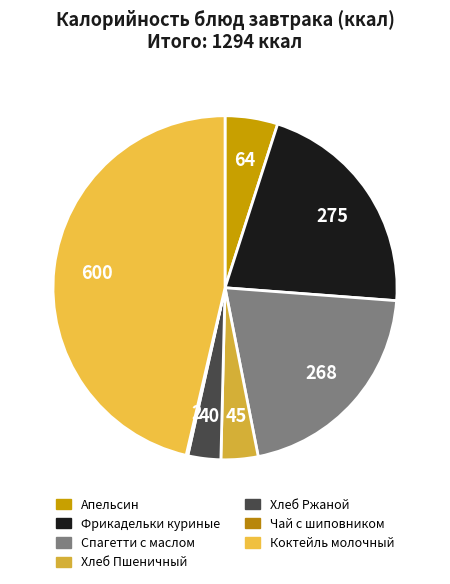

Which slice is the smallest?

Чай с шиповником